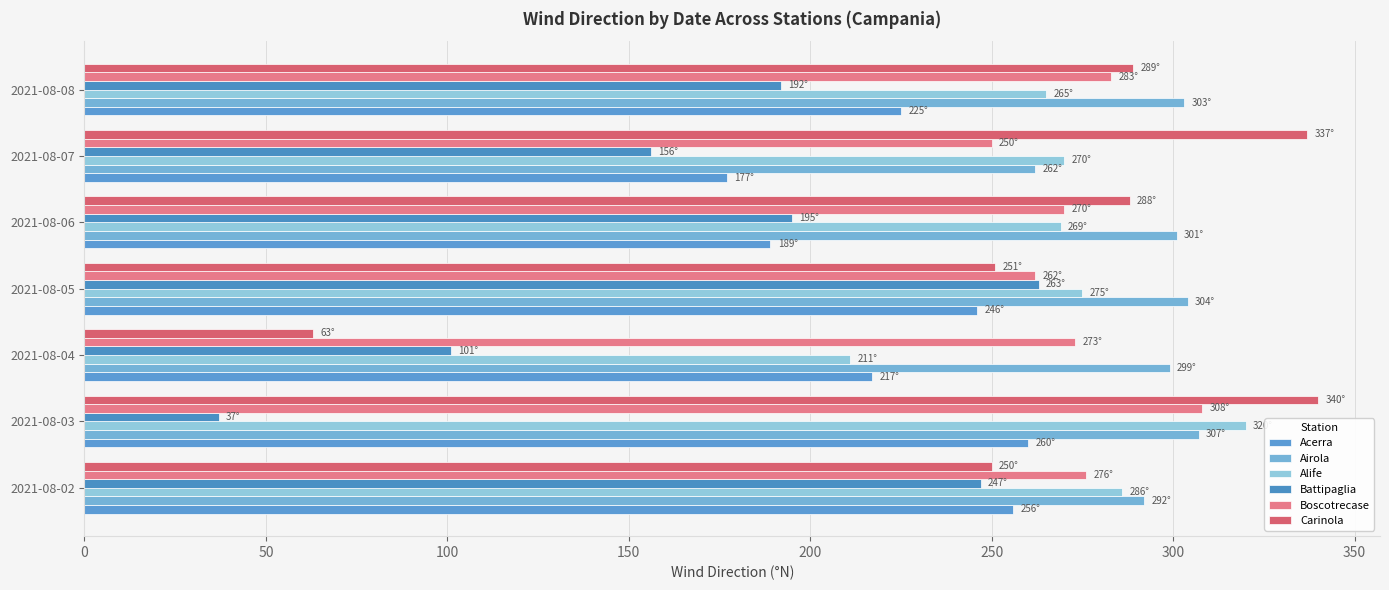

What is the difference between the second highest and second lowest values in the Alife series?

21